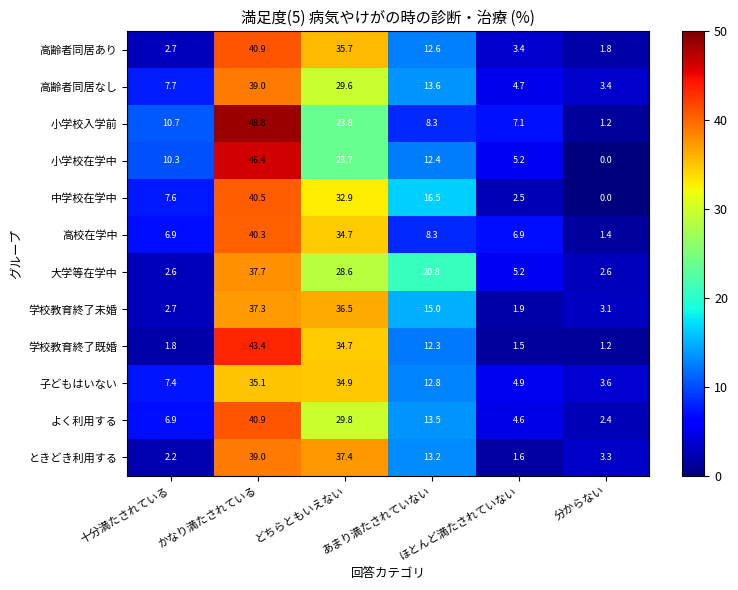

How many series are shown in this chart?

12